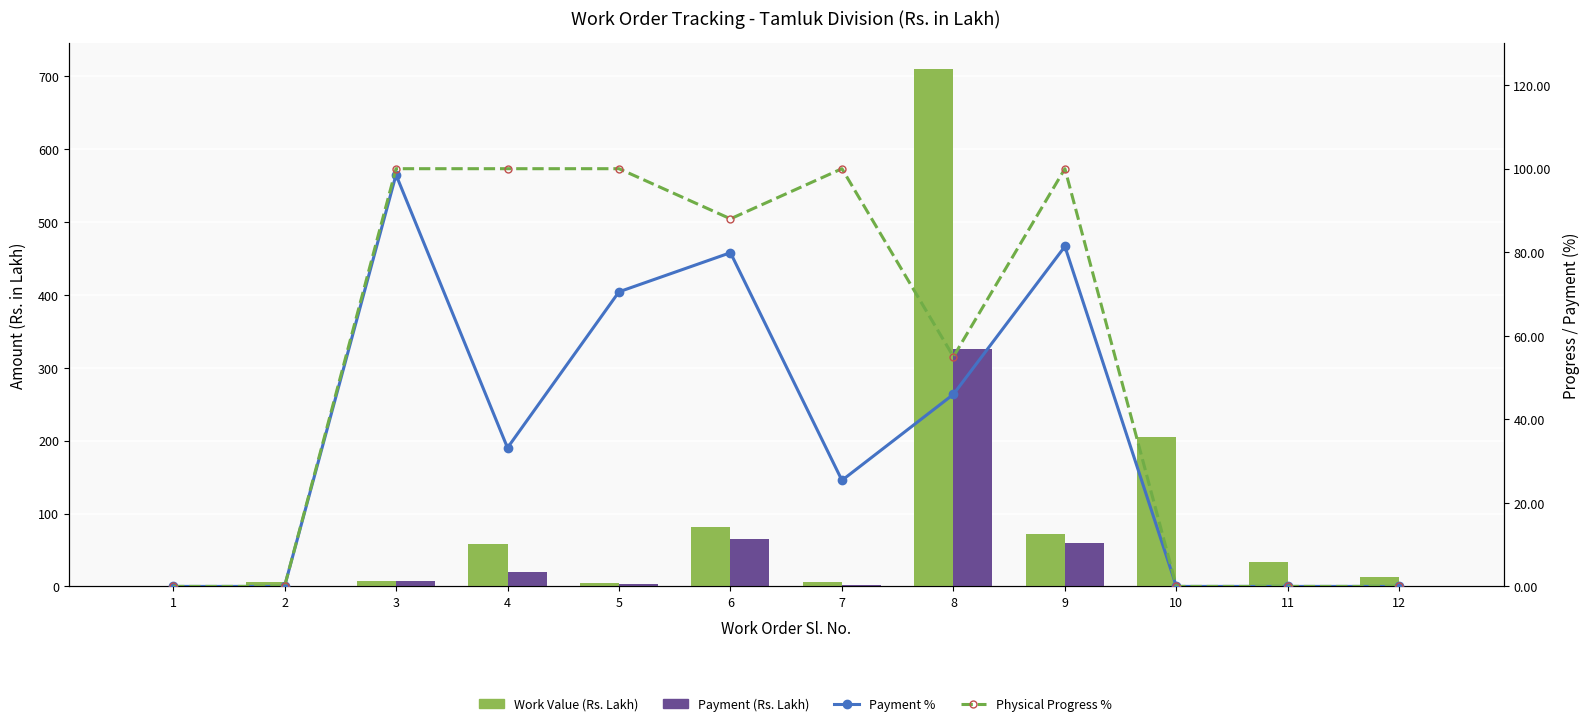

At how many categories does at least one series exceed 52?

8